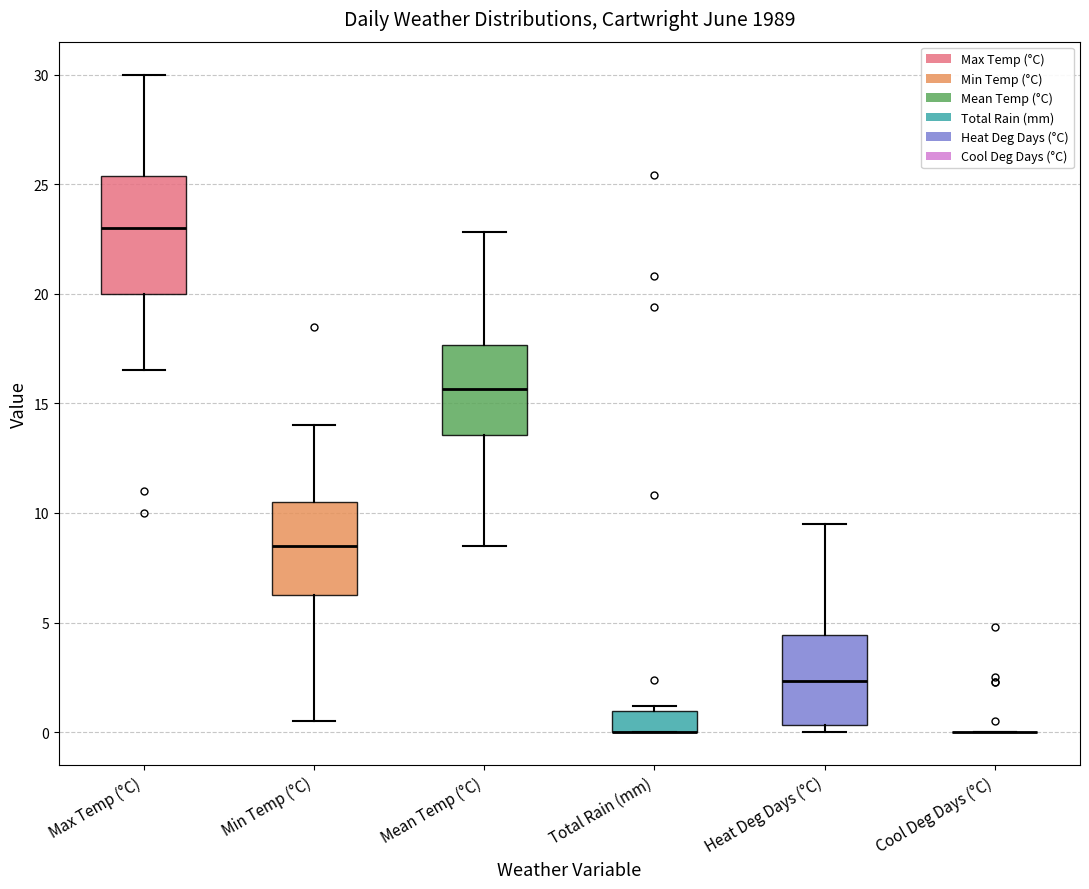

Reading left to right, transcribe this box plot: for each box, give where its median line is, the range the box spans, and where its two whiskers end, as read against the y-axis. The values are not printed on the chart, so give them approximately, as read against the axis.

Max Temp (°C): median 23.0, box 20.0 to 25.5, whiskers 16.5 to 30.0
Min Temp (°C): median 8.5, box 6.5 to 10.5, whiskers 0.5 to 14.0
Mean Temp (°C): median 15.5, box 13.5 to 17.5, whiskers 8.5 to 23.0
Total Rain (mm): median 0.0 (drawn on the box's lower edge), box 0.0 to 1.0, whiskers 0.0 to 1.0 (just above the box's upper edge)
Heat Deg Days (°C): median 2.5, box 0.5 to 4.5, whiskers 0.0 to 9.5
Cool Deg Days (°C): box collapsed to a line at 0.0, whiskers 0.0 to 0.0